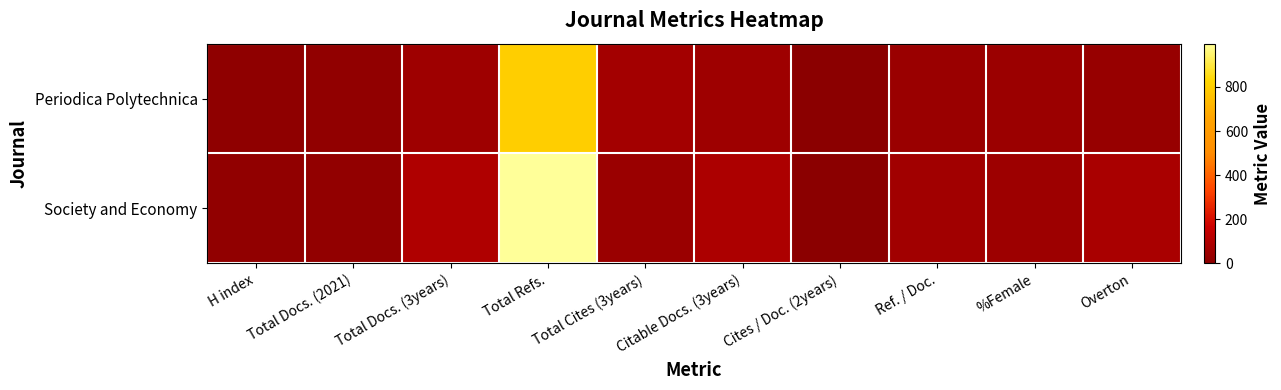

Reading left to right, transcribe all the data shown in this chart.

Periodica Polytechnica: H index=15	Total Docs. (2021)=18	Total Docs. (3years)=54	Total Refs.=798	Total Cites (3years)=65	Citable Docs. (3years)=54	Cites / Doc. (2years)=1	Ref. / Doc.=42	%Female=44	Overton=33
Society and Economy: H index=16	Total Docs. (2021)=20	Total Docs. (3years)=94	Total Refs.=996	Total Cites (3years)=42	Citable Docs. (3years)=88	Cites / Doc. (2years)=0	Ref. / Doc.=59	%Female=49	Overton=80